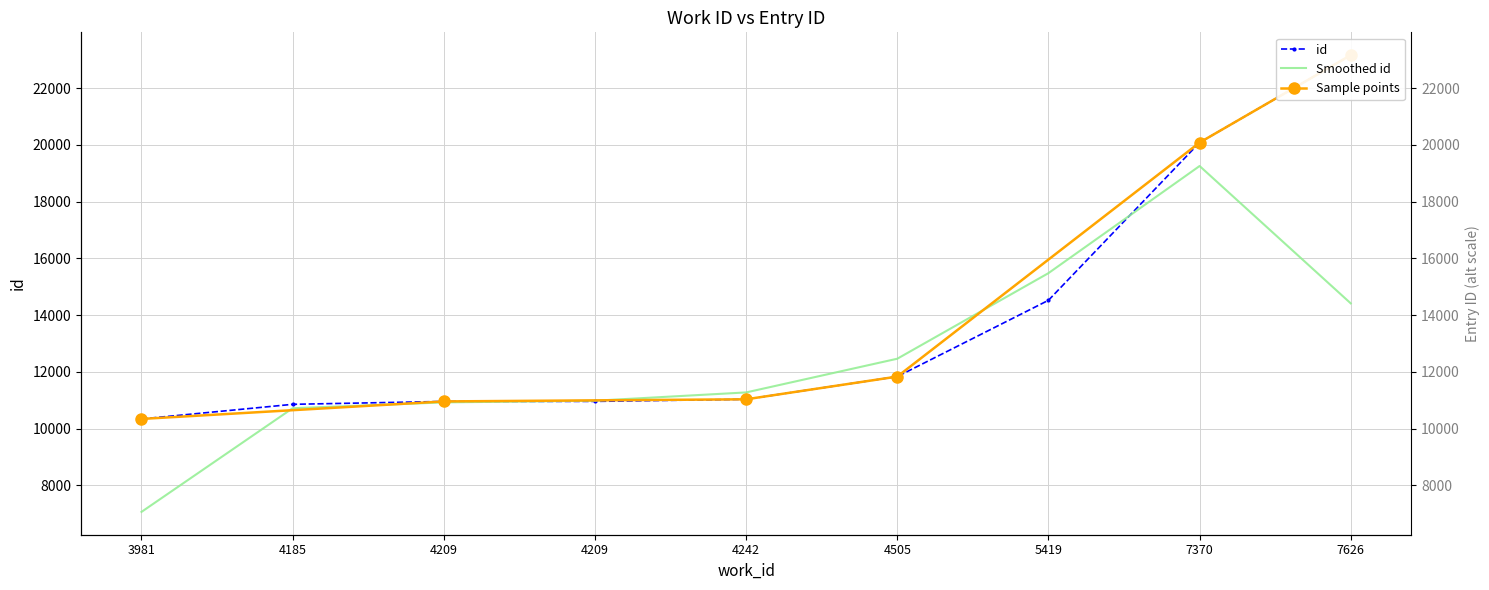

List the labels in order of value, smallest first.

3981, 4185, 4209, 4209, 4242, 4505, 5419, 7370, 7626